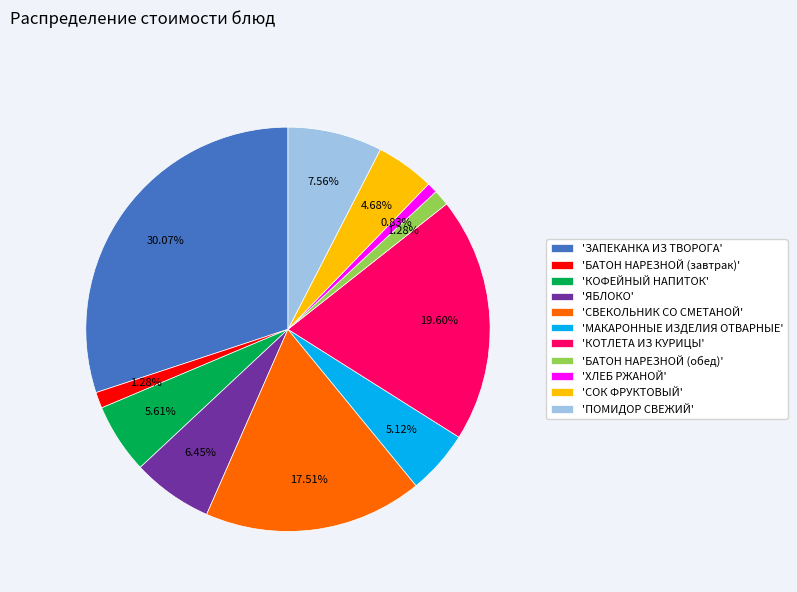

Which slice is the largest?

'ЗАПЕКАНКА ИЗ ТВОРОГА'